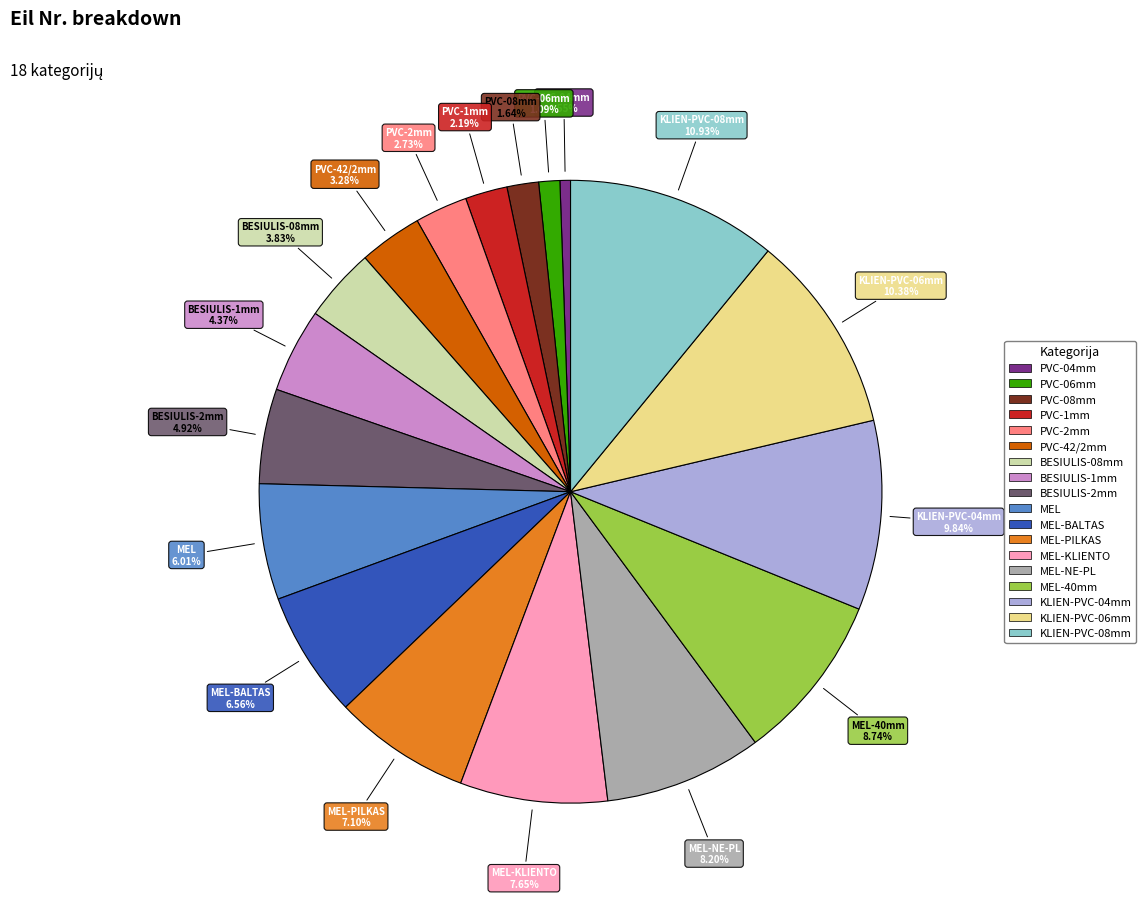

Is there a majority slice in this chart?

No